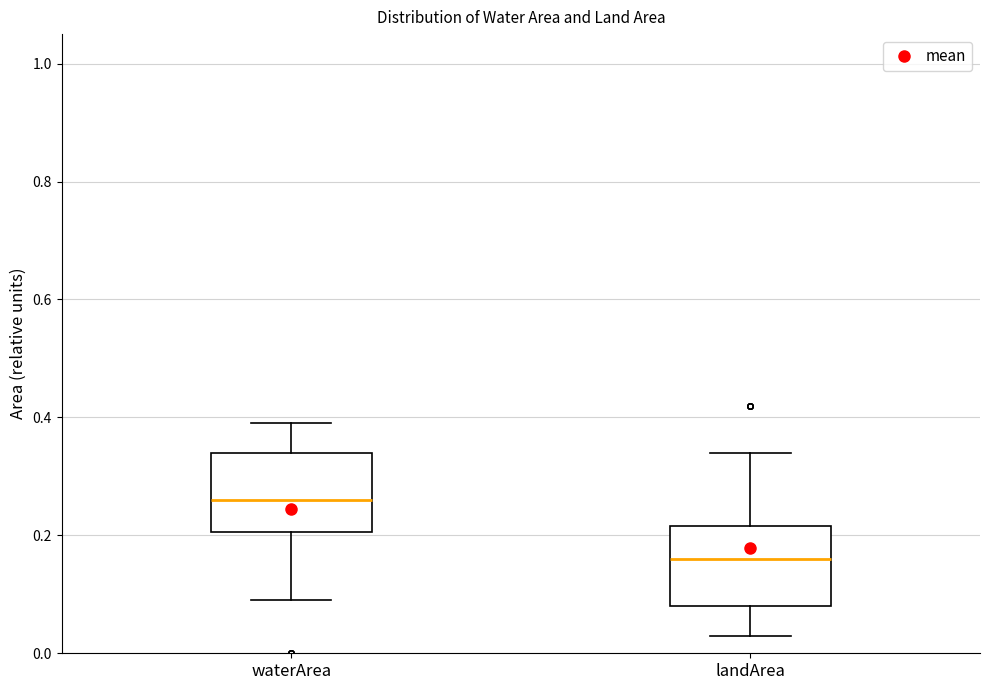

Where does the median line of the box for landArea sit on the y-axis? The values are not printed on the chart, so give them approximately, as read against the axis.

0.16